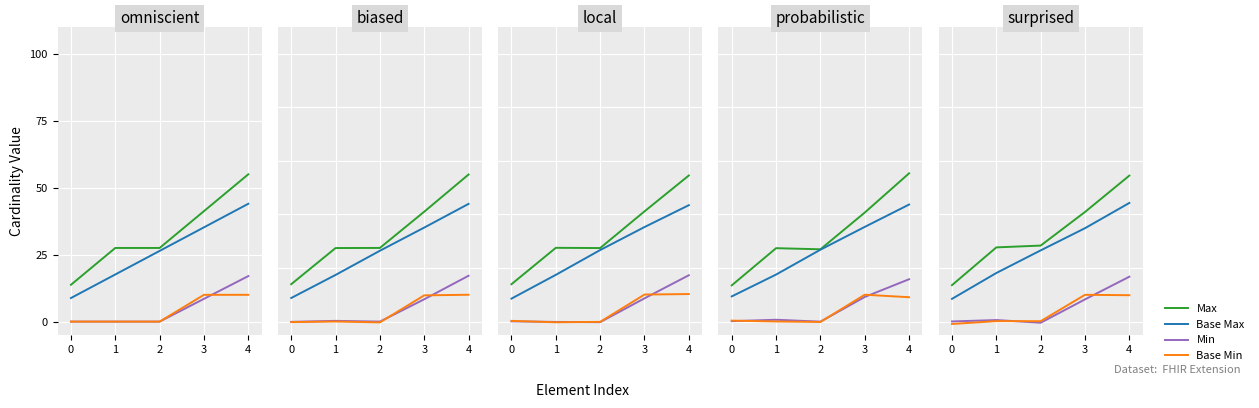

Rank the categories by Min value from highest to lowest.

4, 3, 1, 0, 2